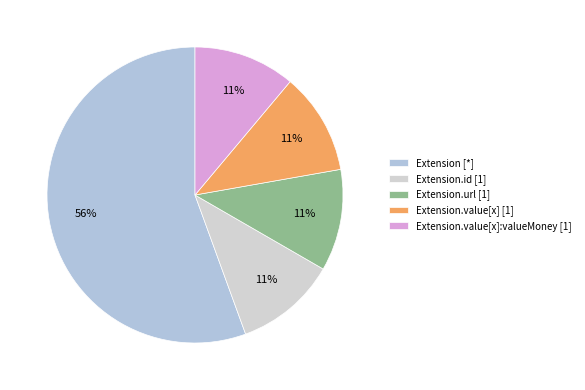

How many slices are in this pie chart?

5